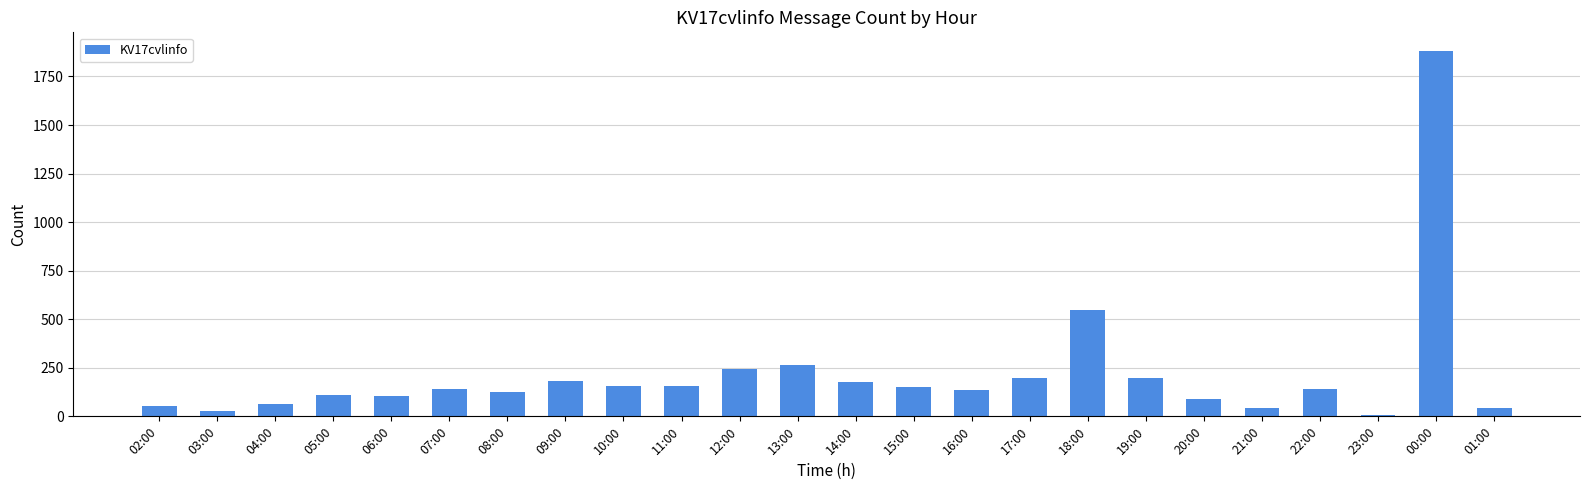

What is the label of the 4th bar from the right?

22:00